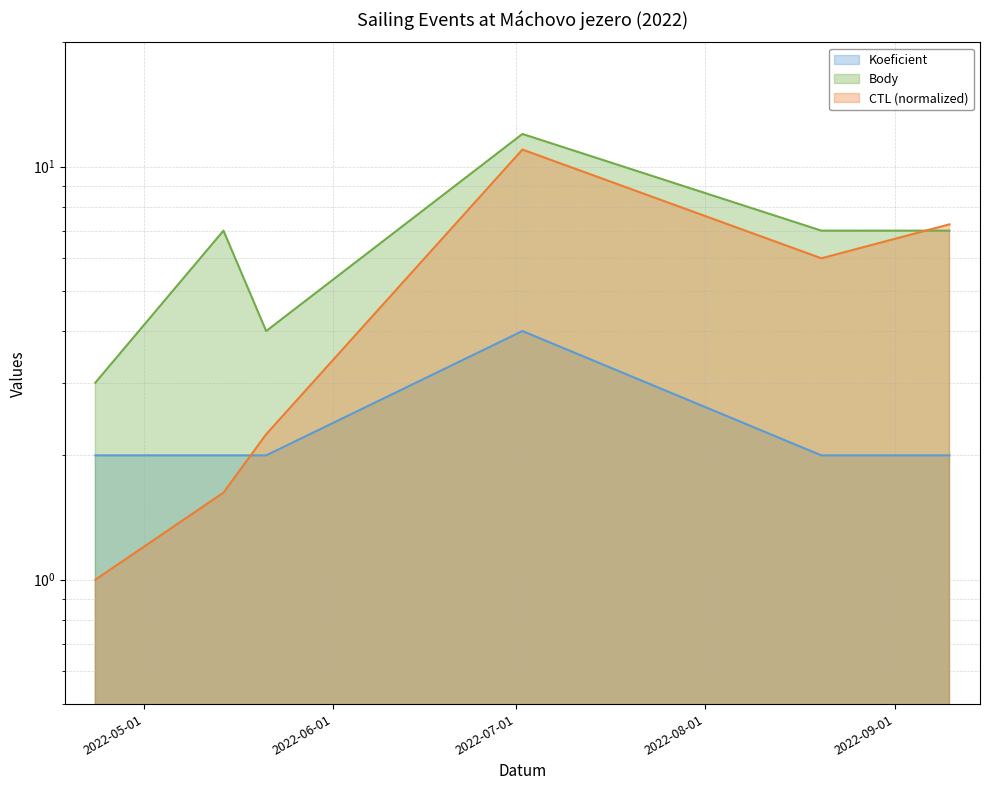

Which series has the largest total across all categories?

Body